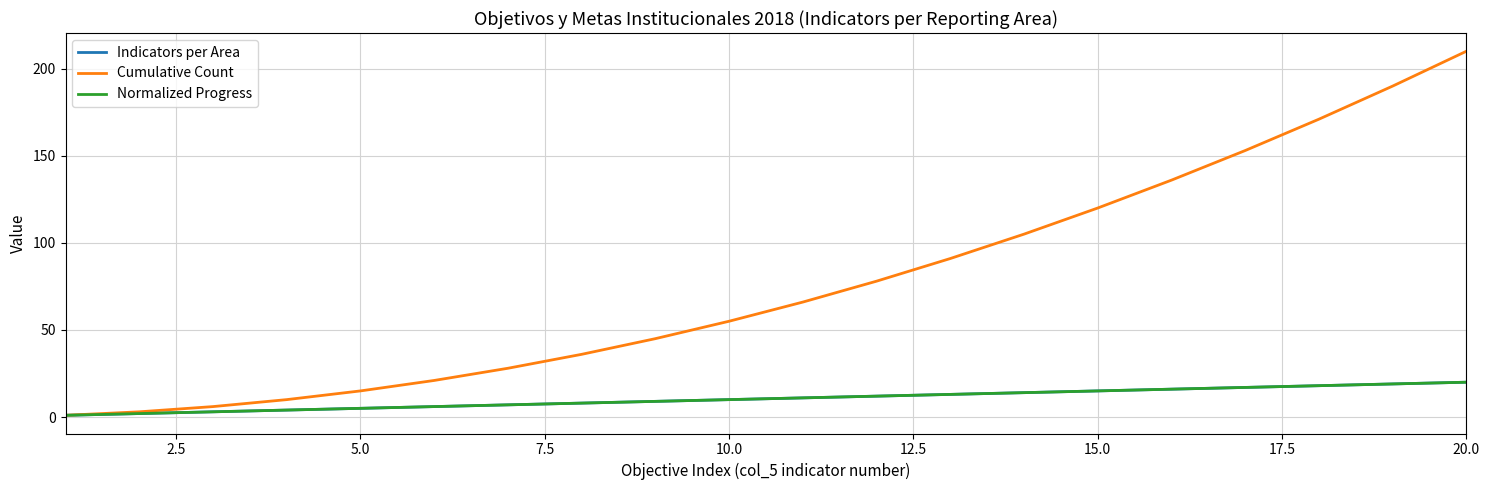

Does the chart have visible grid lines?

Yes